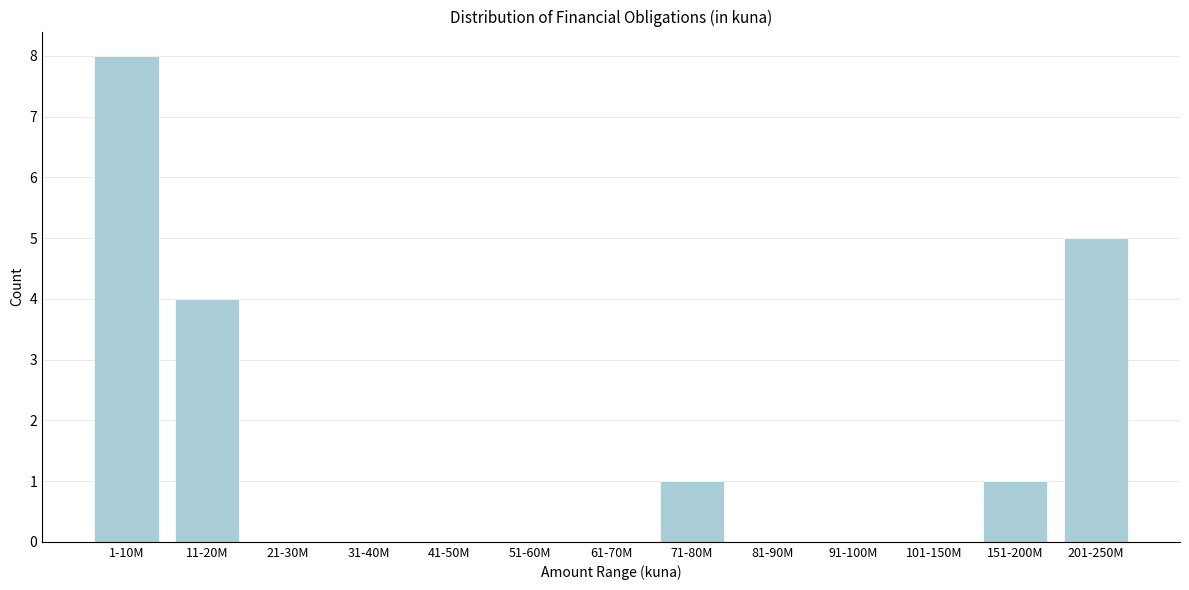

Reading right to left, list all the values displayed in this chart.

201-250M=5	151-200M=1	101-150M=0	91-100M=0	81-90M=0	71-80M=1	61-70M=0	51-60M=0	41-50M=0	31-40M=0	21-30M=0	11-20M=4	1-10M=8